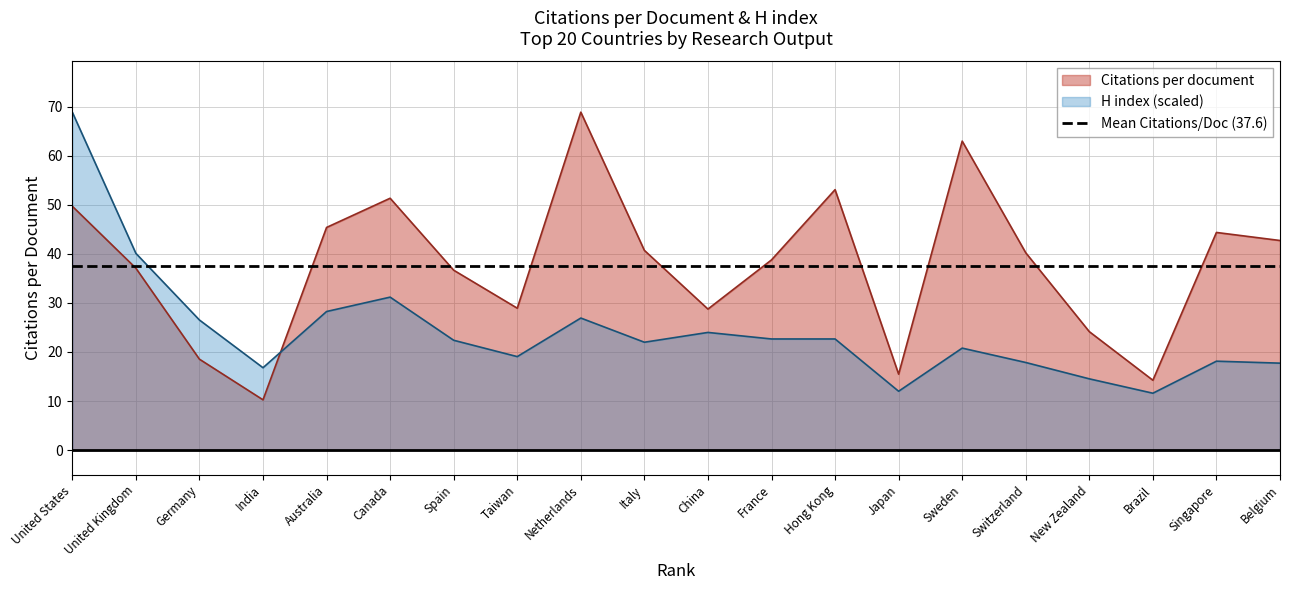

Is it true that H index (scaled) equals 31.2 at Canada?

True